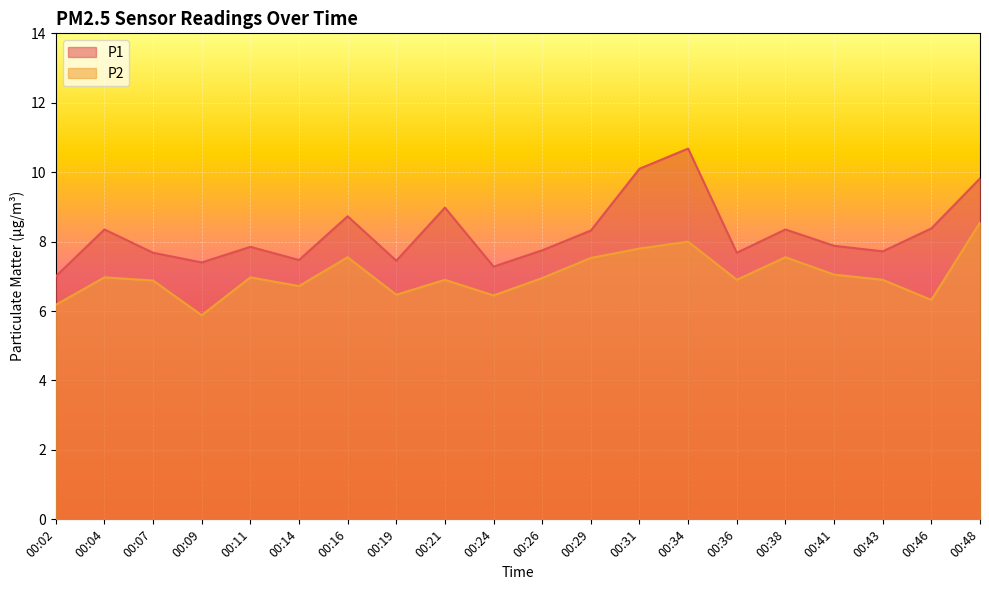

Which series has the largest total across all categories?

P1